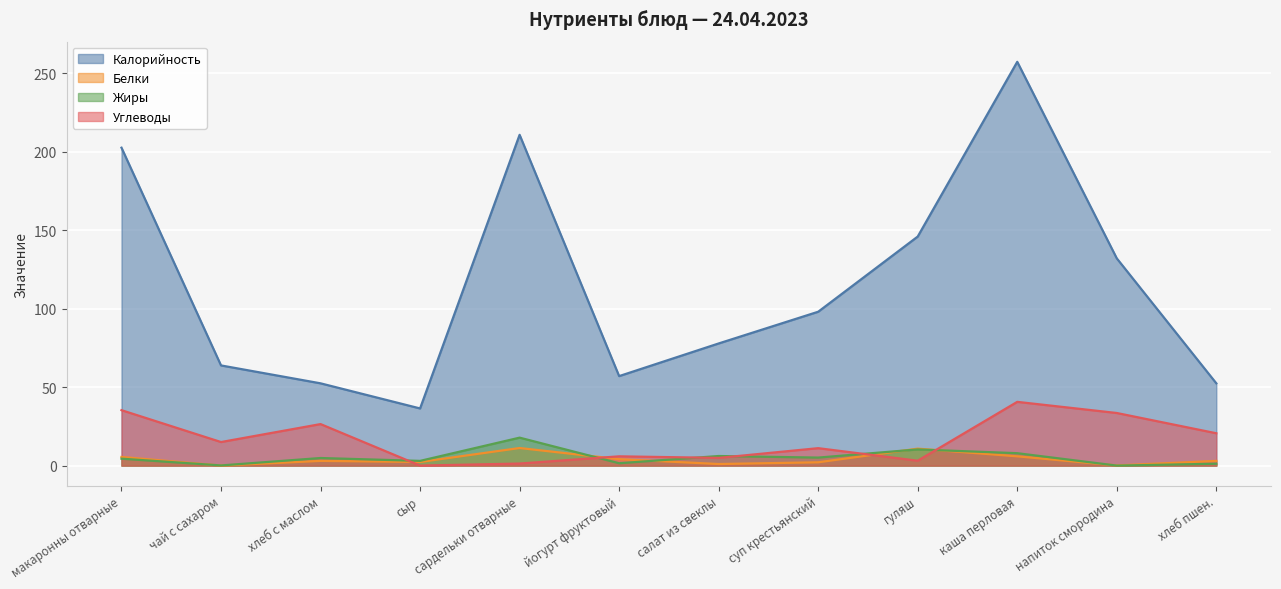

What is the value of the Калорийность point at the 7th from the left?

77.8